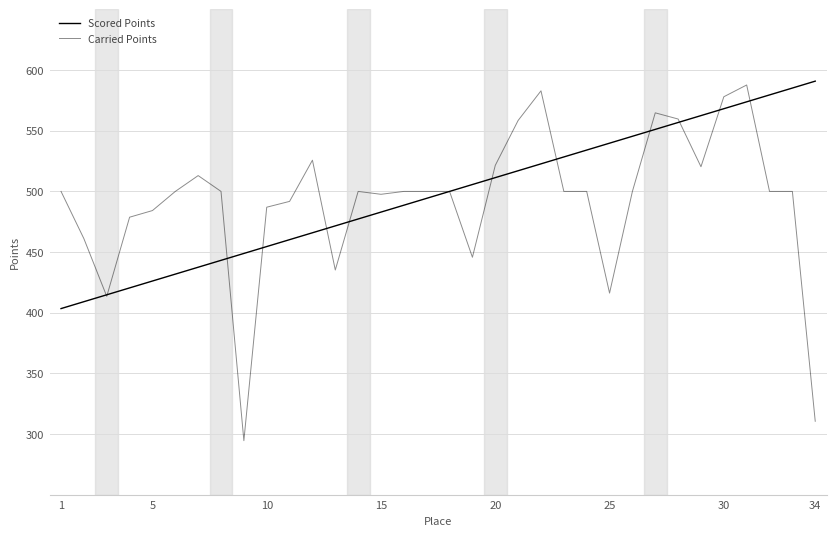

How many series are shown in this chart?

2